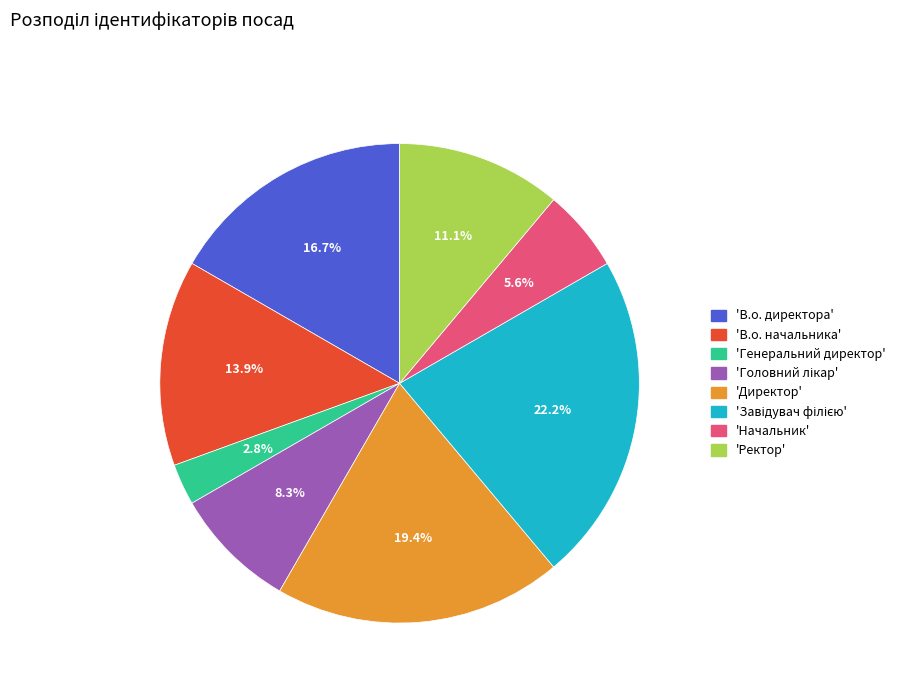

Is there a majority slice in this chart?

No